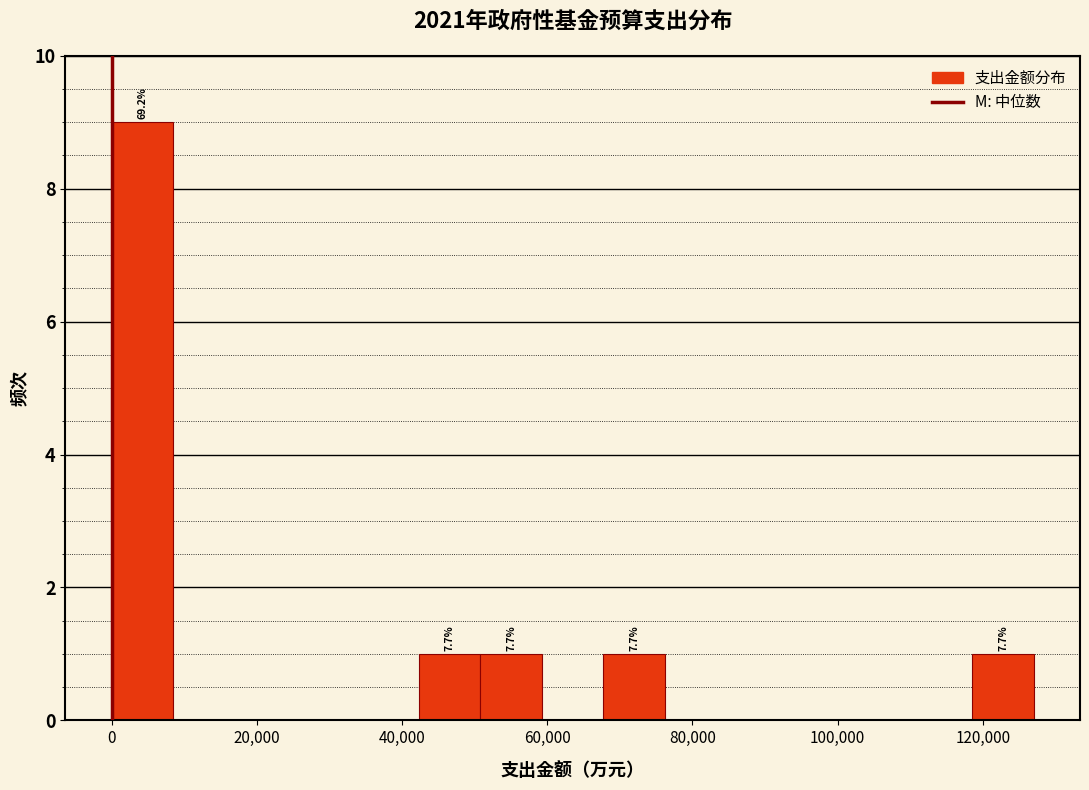

Over which range of the x-axis is the bar tallest?

0 to 8000